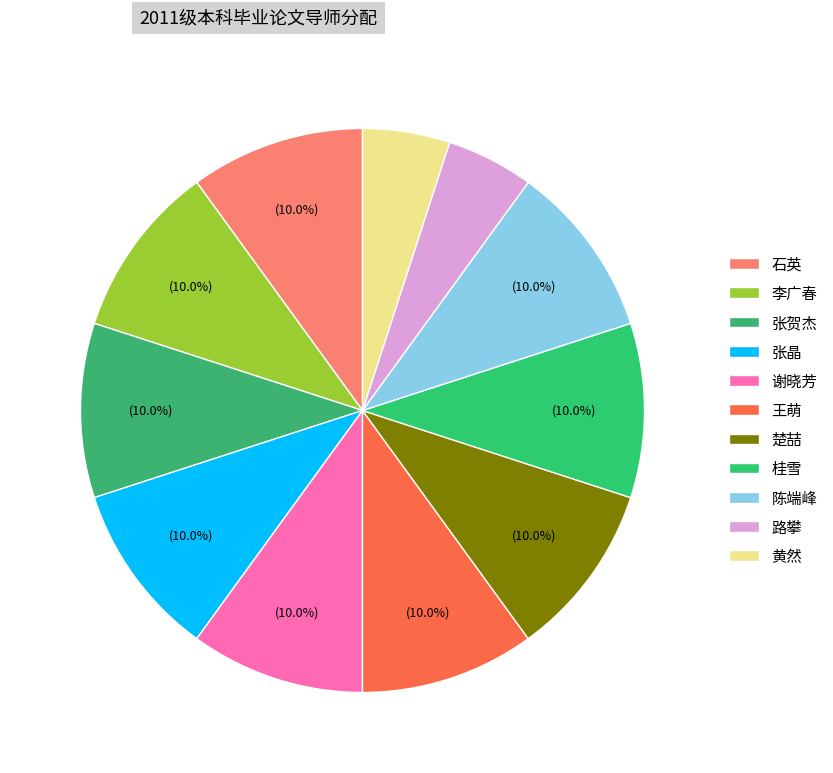

How many segments does this pie chart have?

11